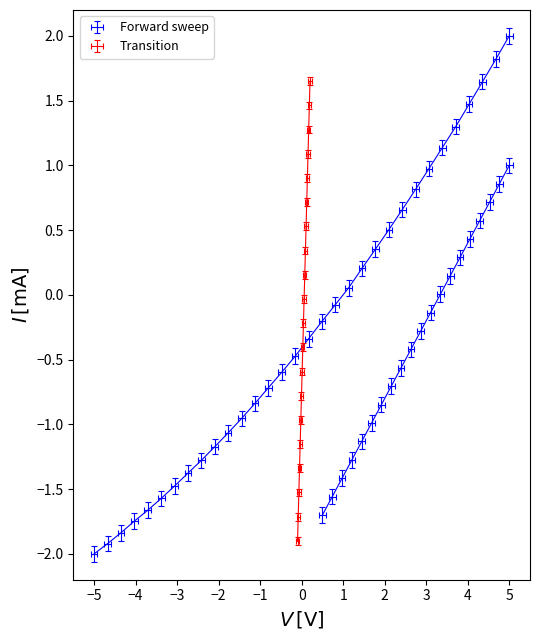

Which has a higher value, 222.8355 or 219.2067?

222.8355